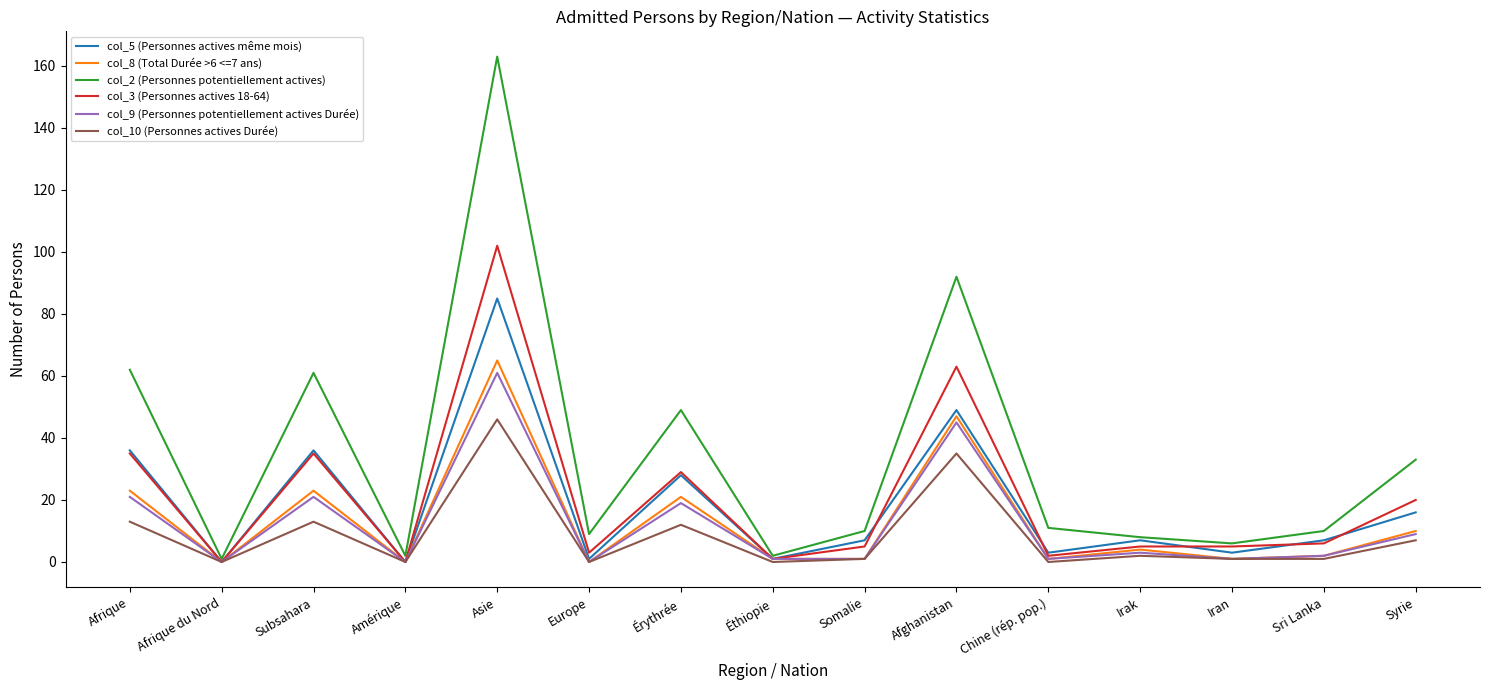

Which series changed the most between Amérique and Sri Lanka?

col_2 (Personnes potentiellement actives)